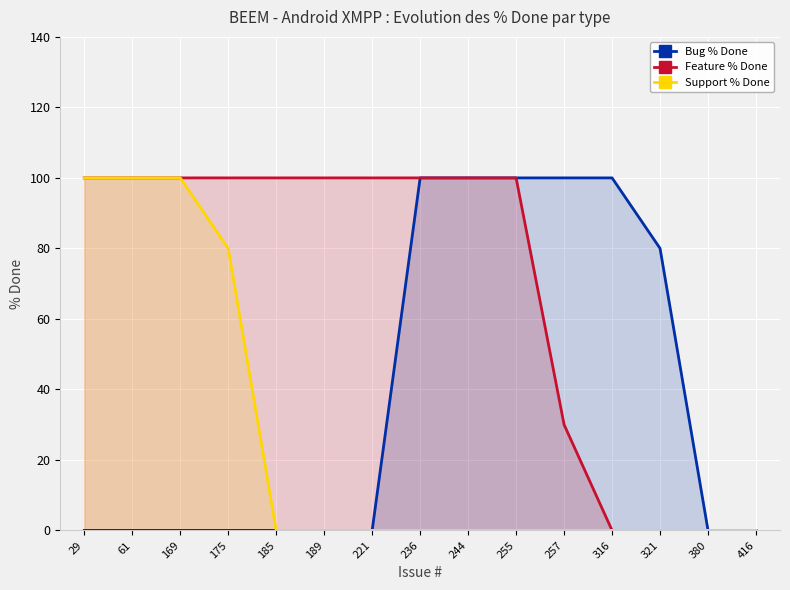

How many series are shown in this chart?

3